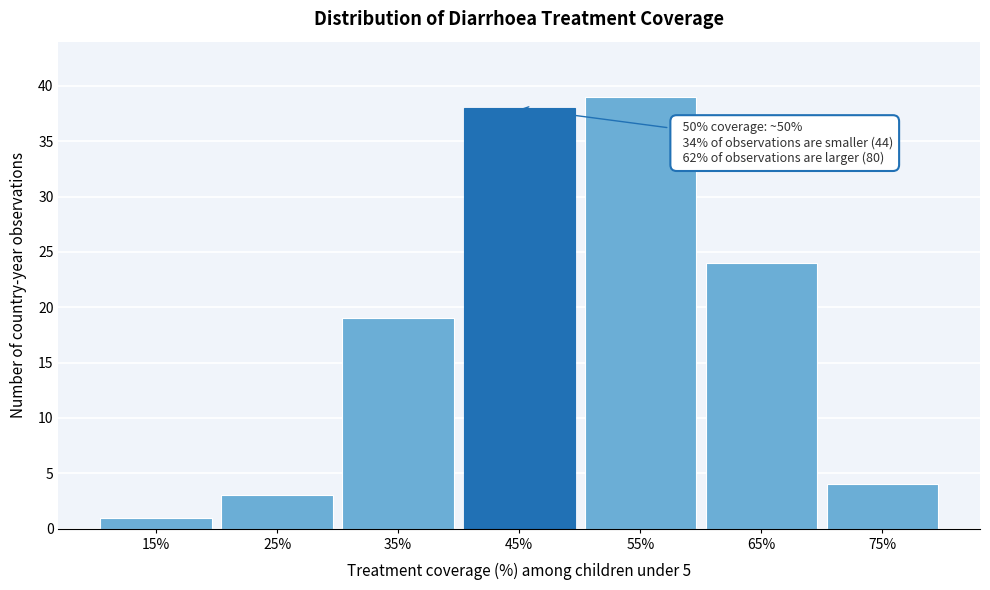

Reading left to right, transcribe all the data shown in this chart.

15%=1	25%=3	35%=19	45%=38	55%=39	65%=24	75%=4